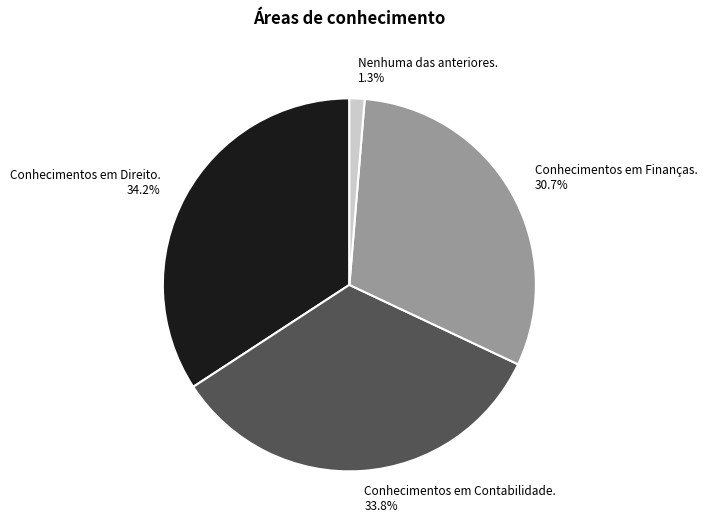

Is it true that Conhecimentos em Finanças. is 31% of the pie?

True